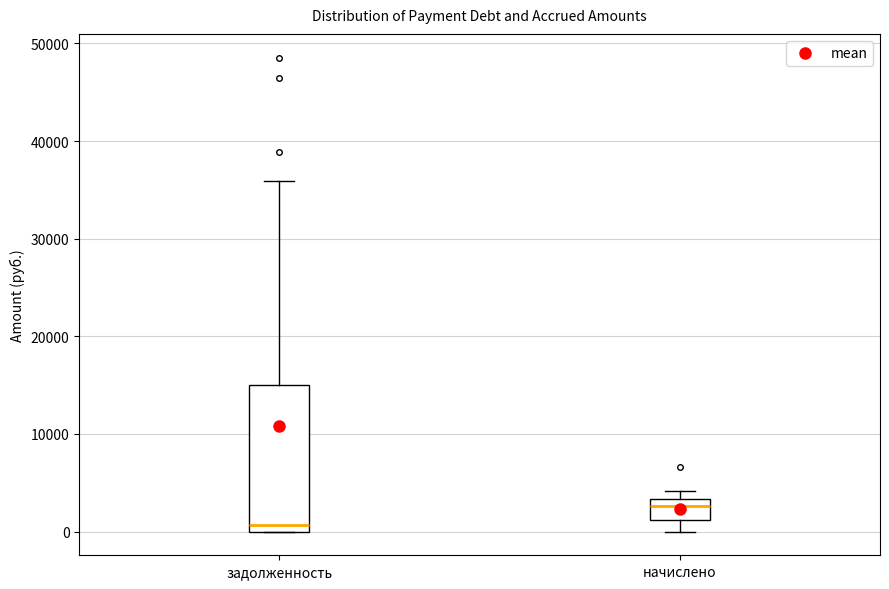

Reading left to right, read every box against the y-axis: the position of its median line, the range the box covers, and the ends of its whiskers. The values are not printed on the chart, so give them approximately, as read against the axis.

задолженность: median 1000, box 0 to 15000, whiskers 0 to 36000
начислено: median 3000 (just below the box's upper edge), box 1000 to 3000, whiskers 0 to 4000